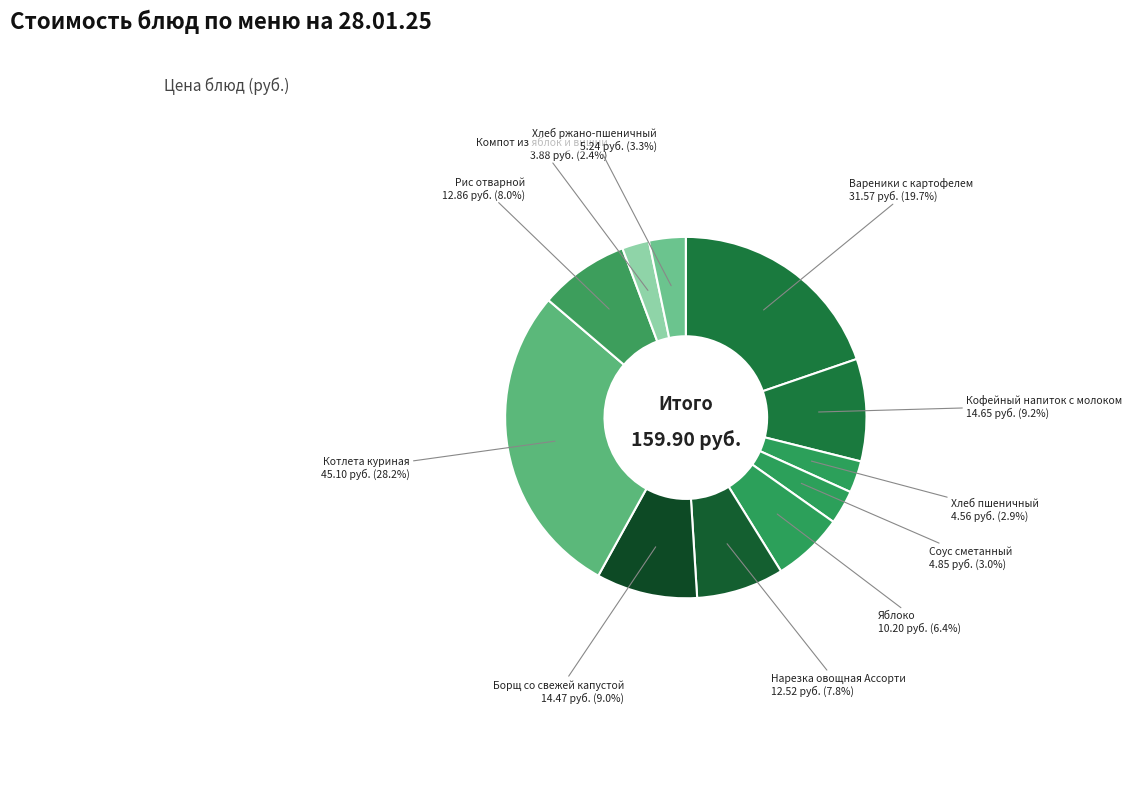

How many segments does this pie chart have?

11